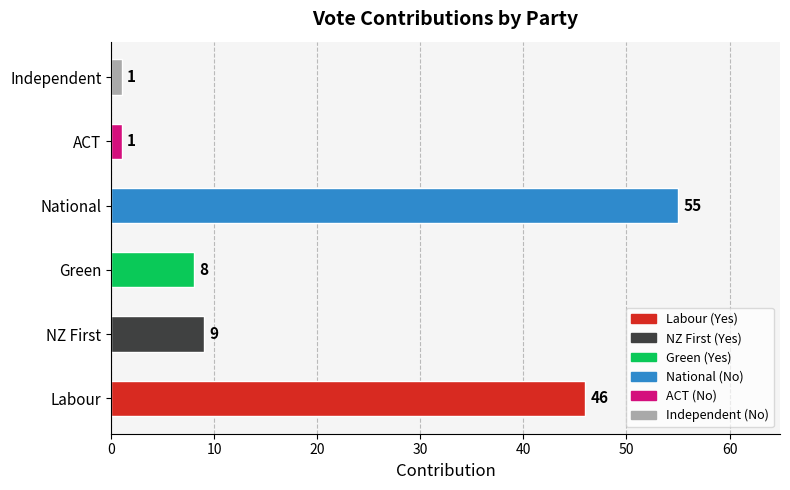

What is the difference between the No values at Labour and NZ First?

54